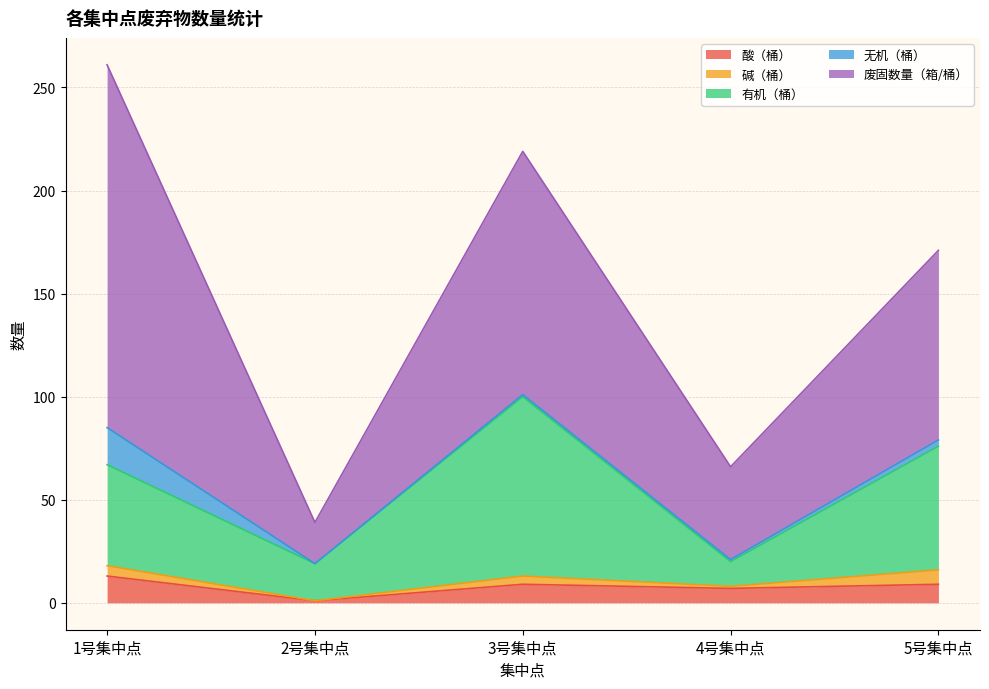

How many values in the 废固数量（箱/桶） series are below 92?

2